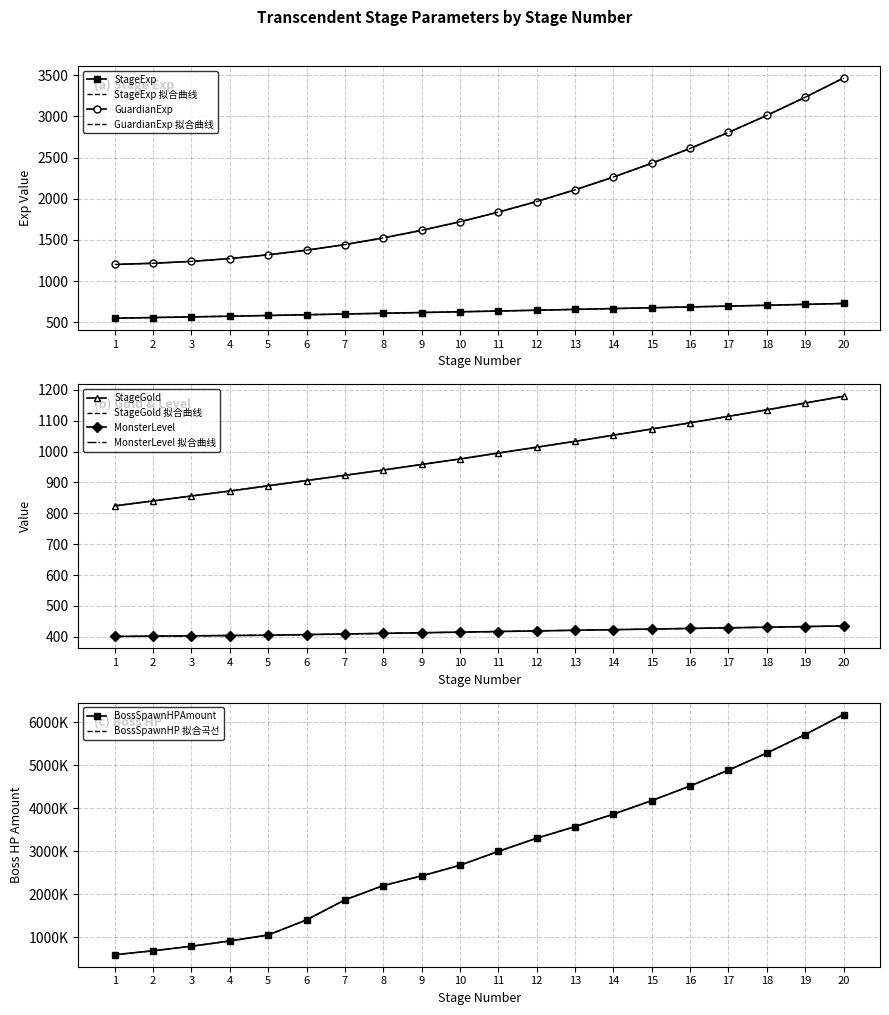

What is the maximum value for StageExp?

729